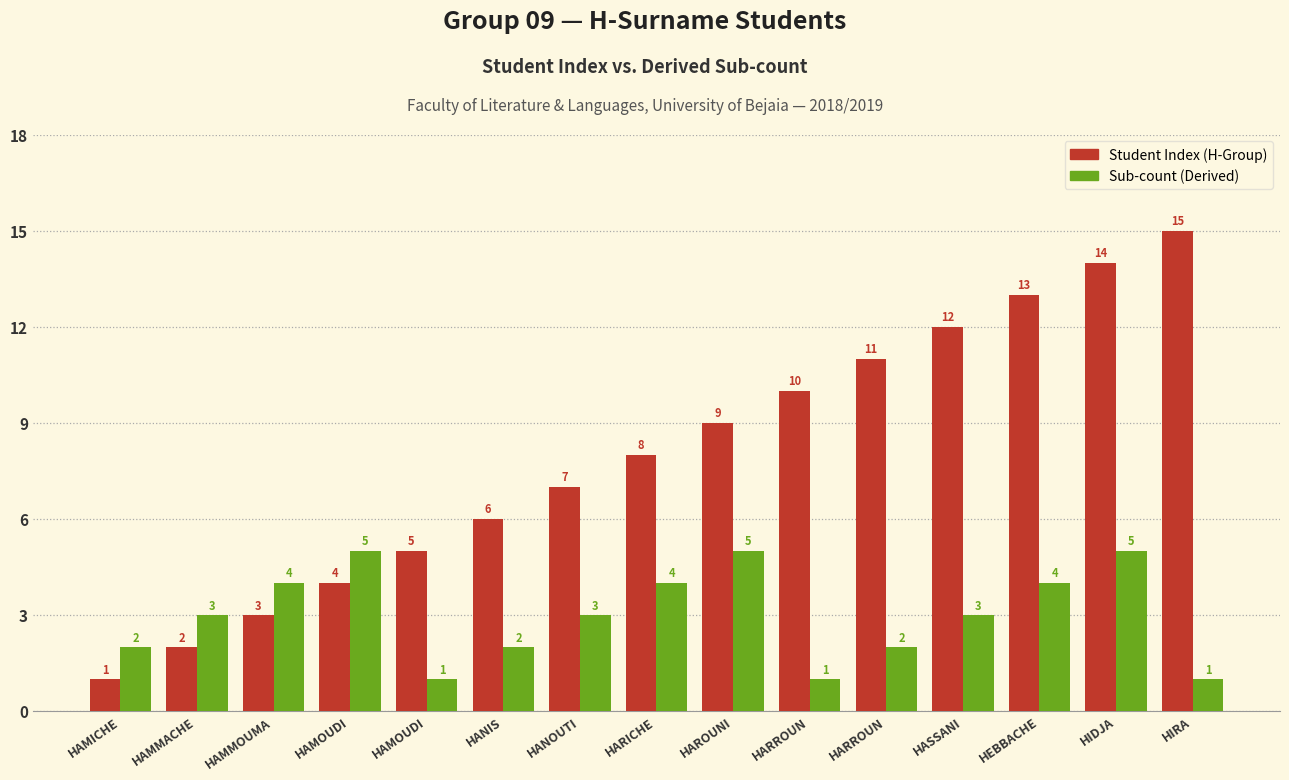

What value does the Student Index (H-Group) series have at HAMOUDI, to the nearest 5?

5